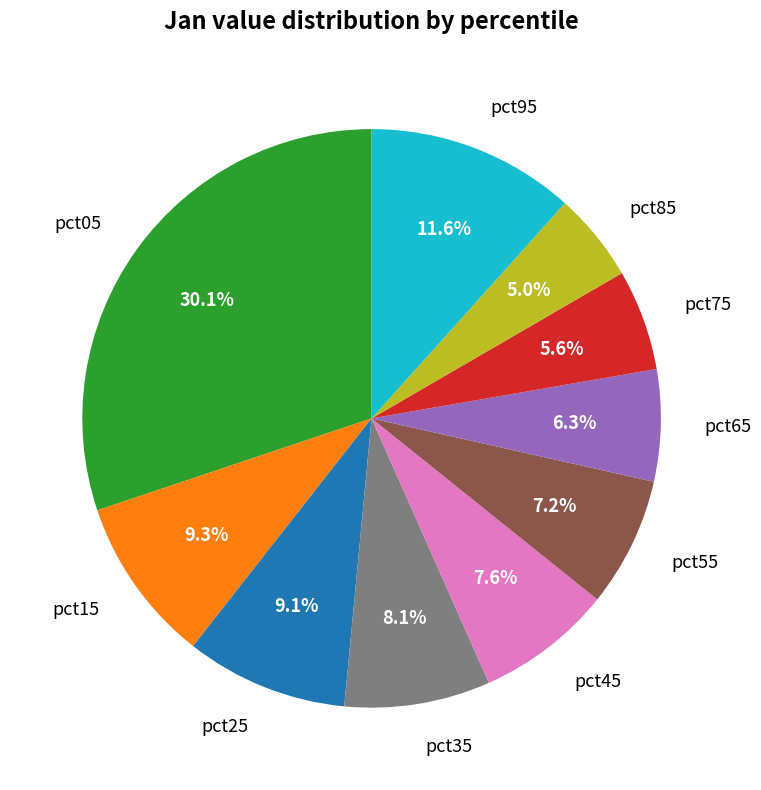

What percentage is NOT represented by pct25?

90.9%